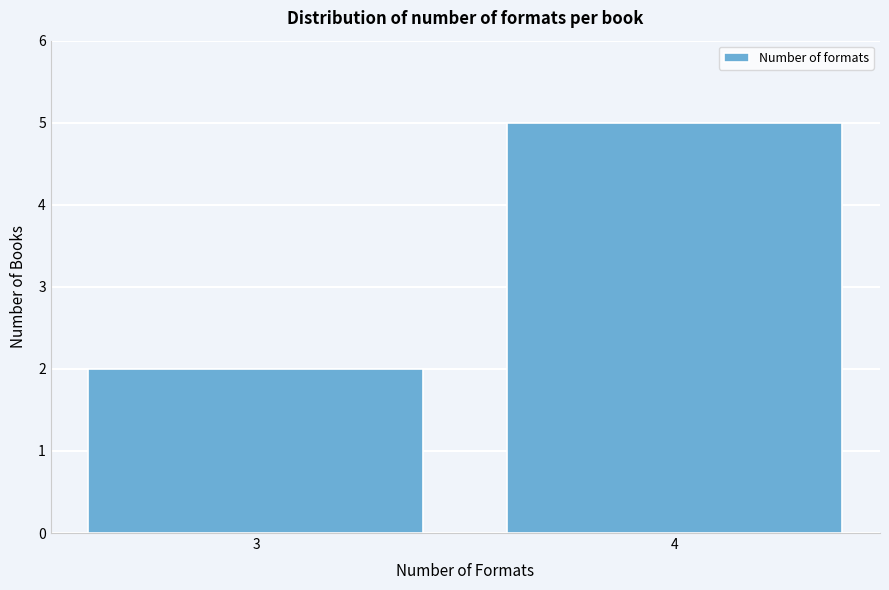

Reading right to left, extract all data points from this chart.

5	2